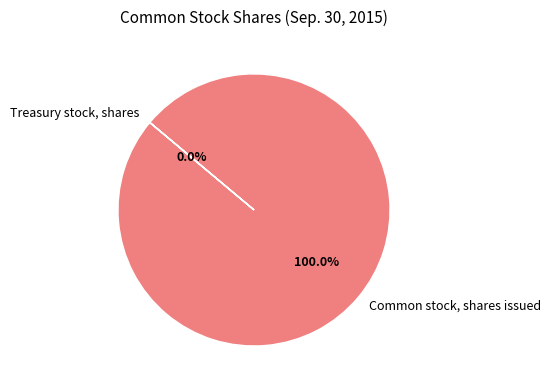

How many slices are in this pie chart?

2